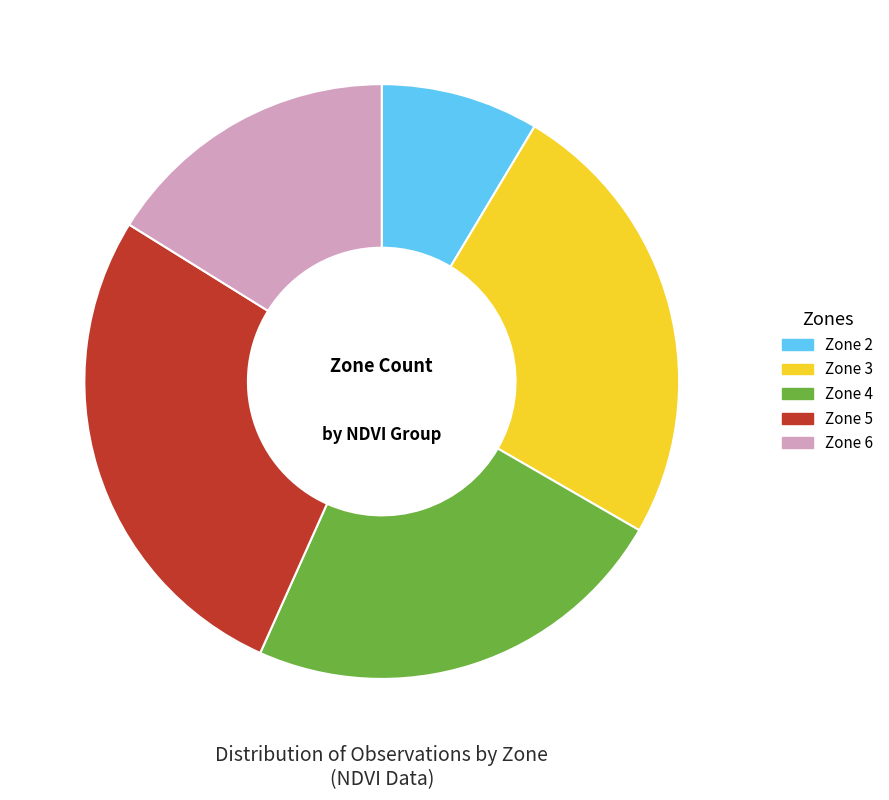

Do Zone 6 and Zone 4 together represent more than half of the pie?

No